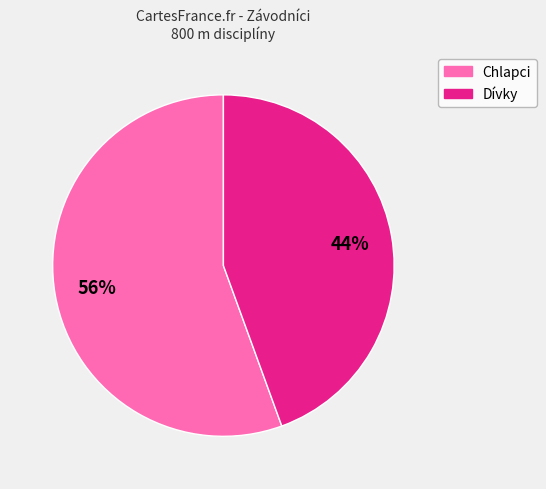

Is there any slice that represents more than half of the pie?

Yes